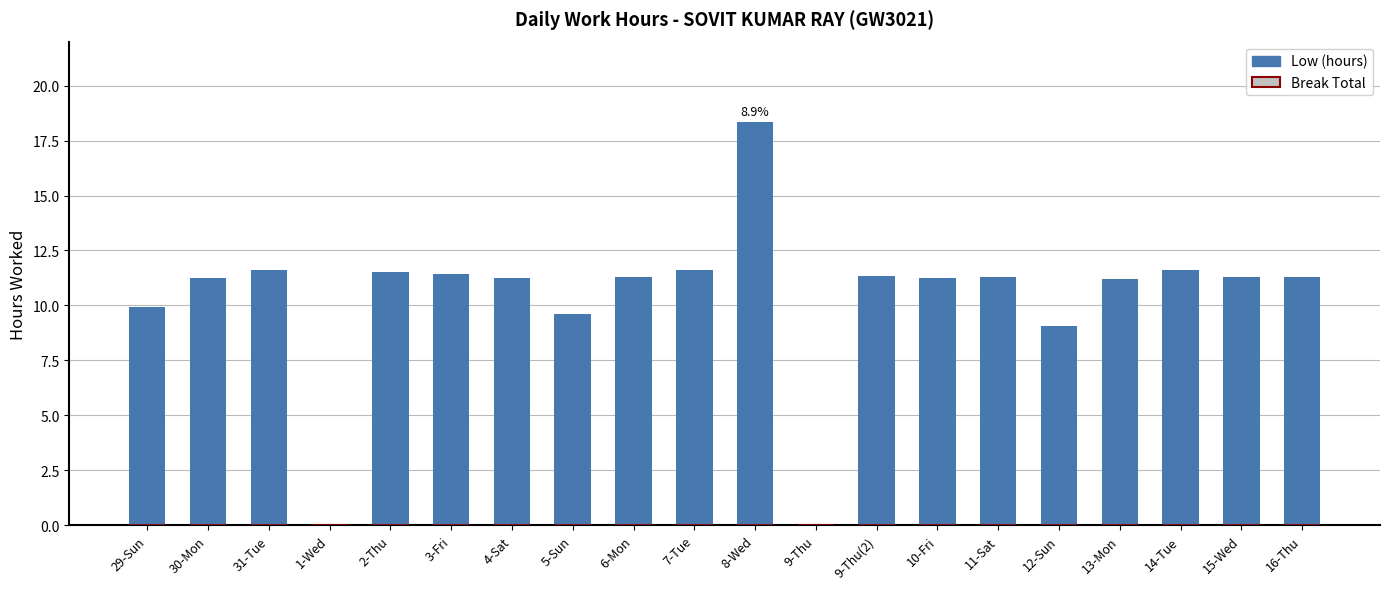

Approximately how many times larger is the value at 7-Tue compared to 4-Sat?

1.0